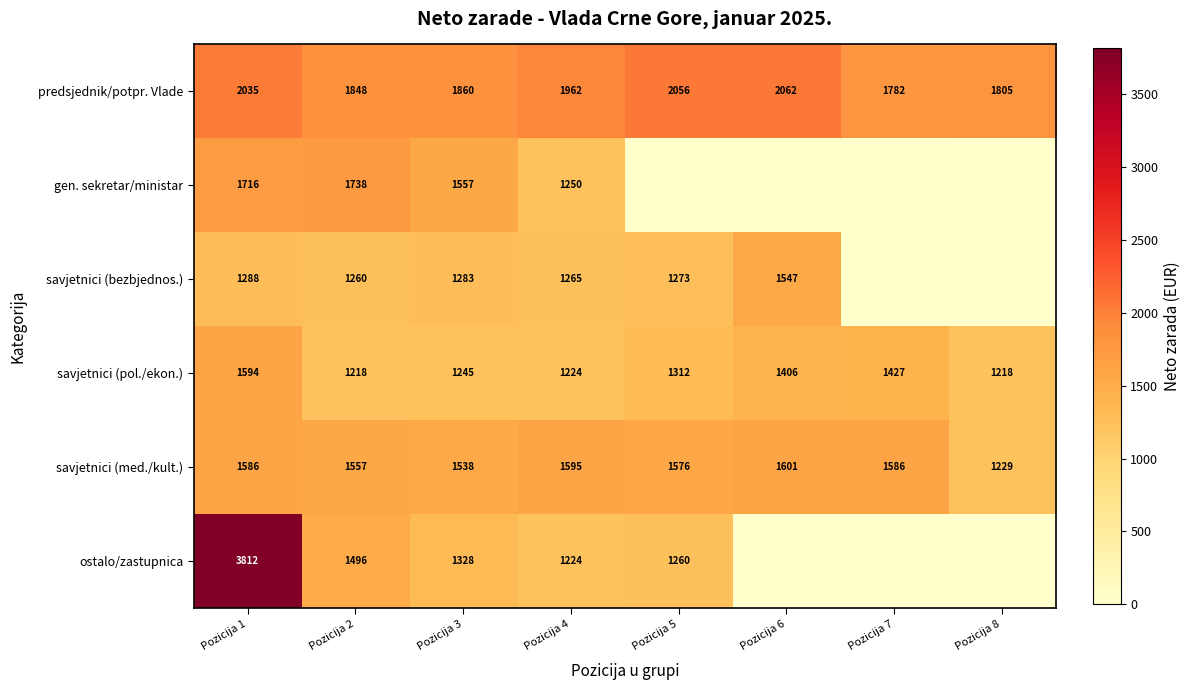

What is the spread (max minus min) of values at Pozicija 3?

615